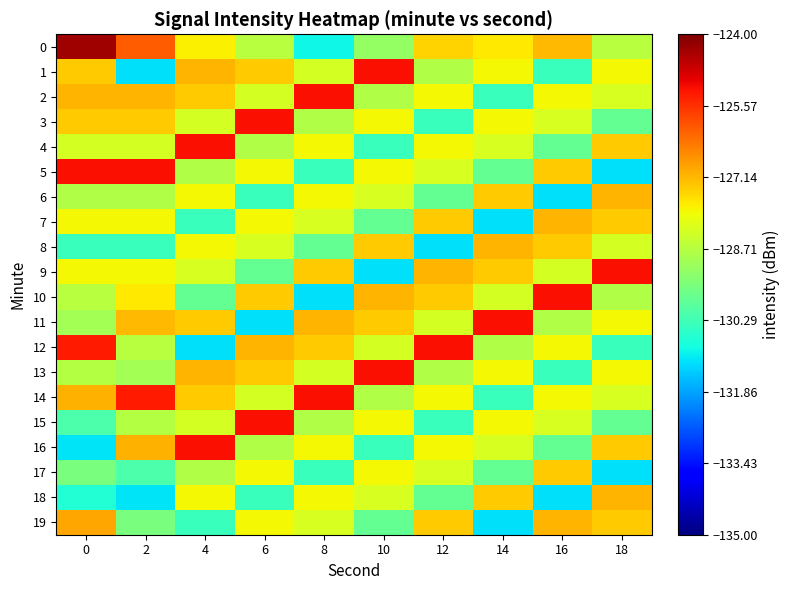

What is the difference between the highest and lowest values at 0?

6.8